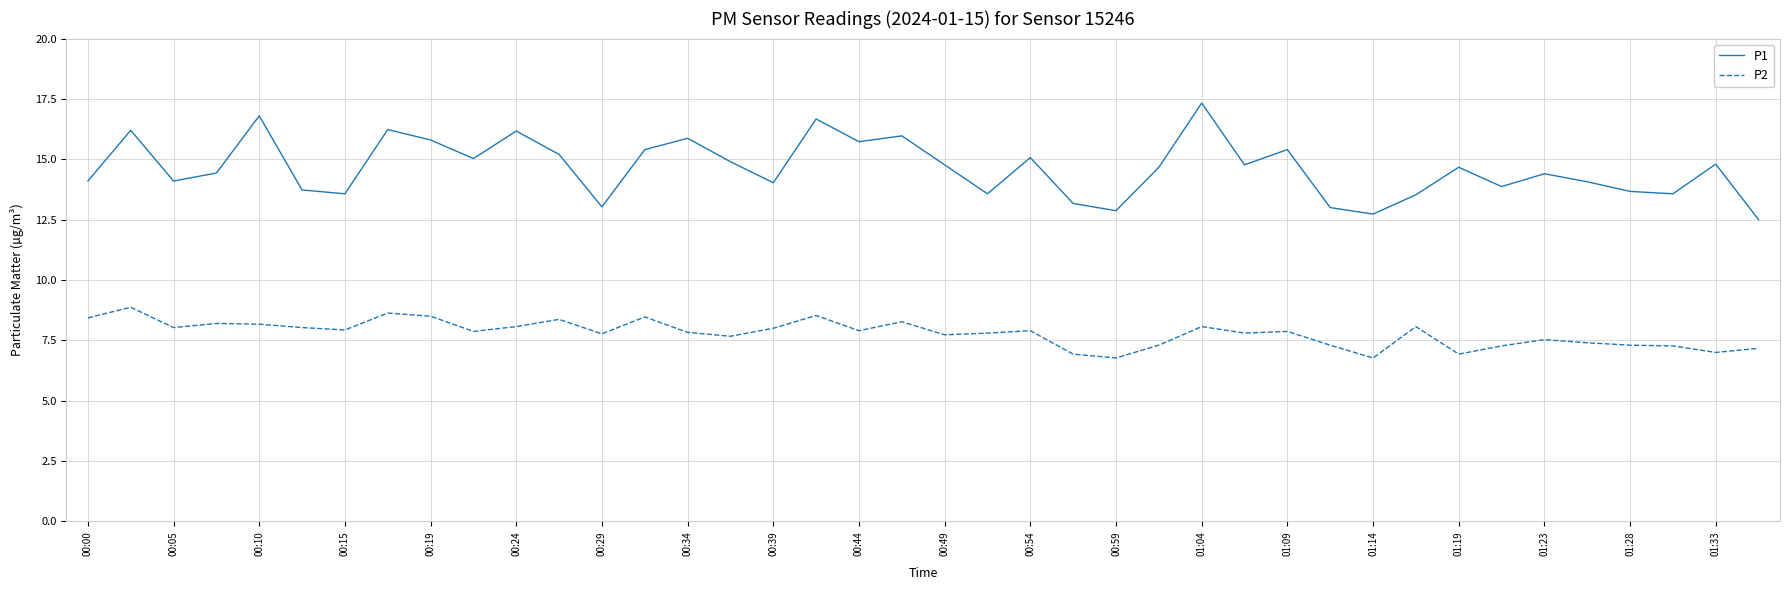

What is the smallest value displayed?

6.8